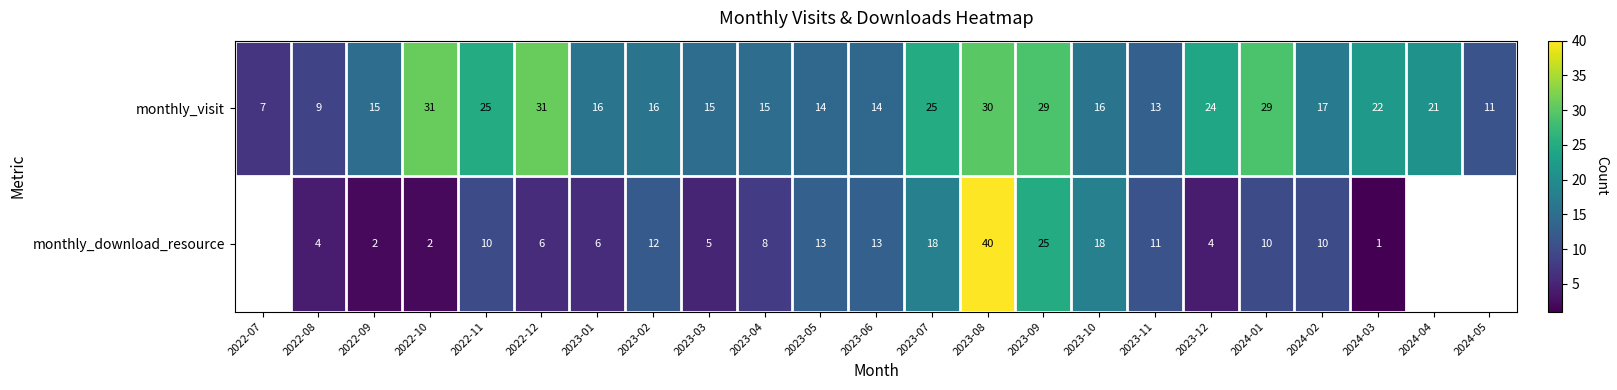

At which label is monthly_visit closest to 19?

2024-02